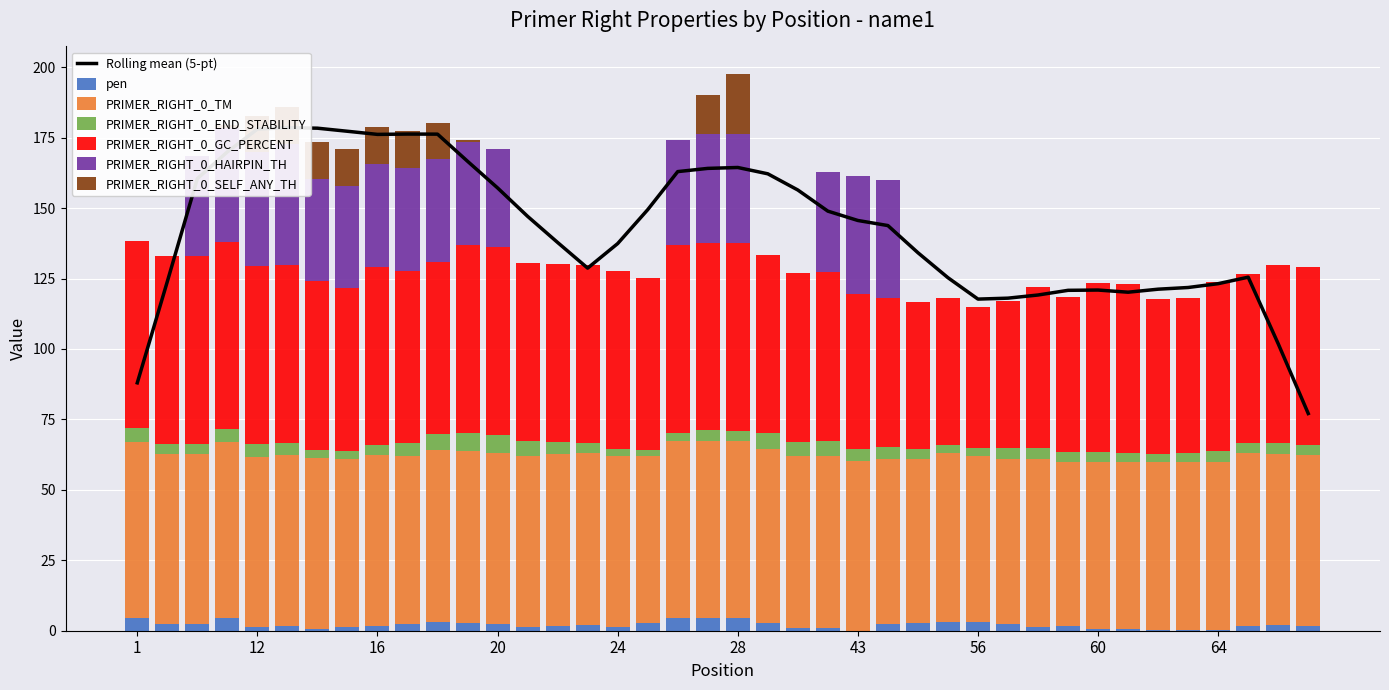

What are all the series names shown in the legend?

pen, PRIMER_RIGHT_0_TM, PRIMER_RIGHT_0_END_STABILITY, PRIMER_RIGHT_0_GC_PERCENT, PRIMER_RIGHT_0_HAIRPIN_TH, PRIMER_RIGHT_0_SELF_ANY_TH